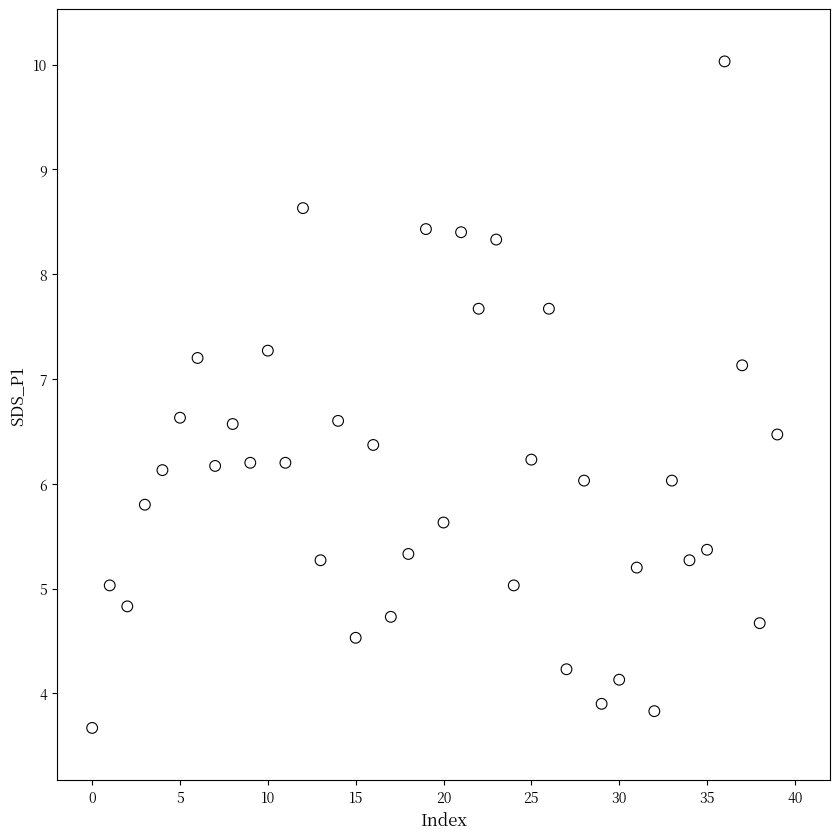

What is the range of Y values (max minus min)?

6.4